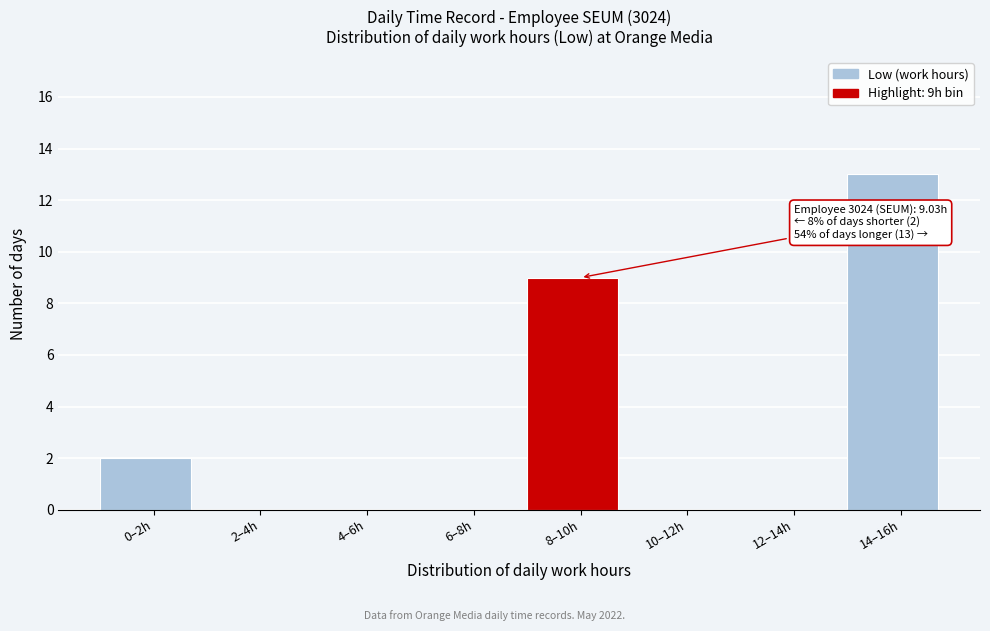

Reading right to left, transcribe all the data shown in this chart.

14–16h=13	12–14h=0	10–12h=0	8–10h=9	6–8h=0	4–6h=0	2–4h=0	0–2h=2